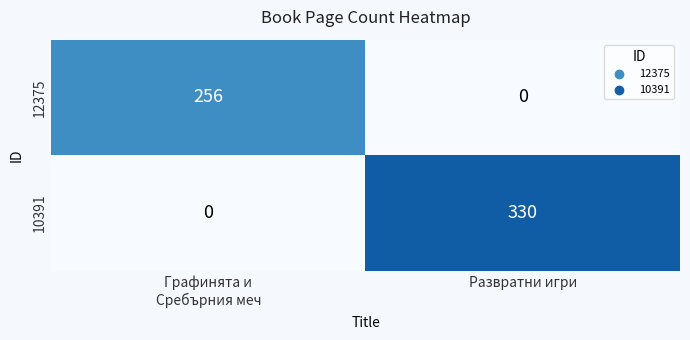

Reading left to right, extract all data points from this chart.

12375: 256	0
10391: 0	330